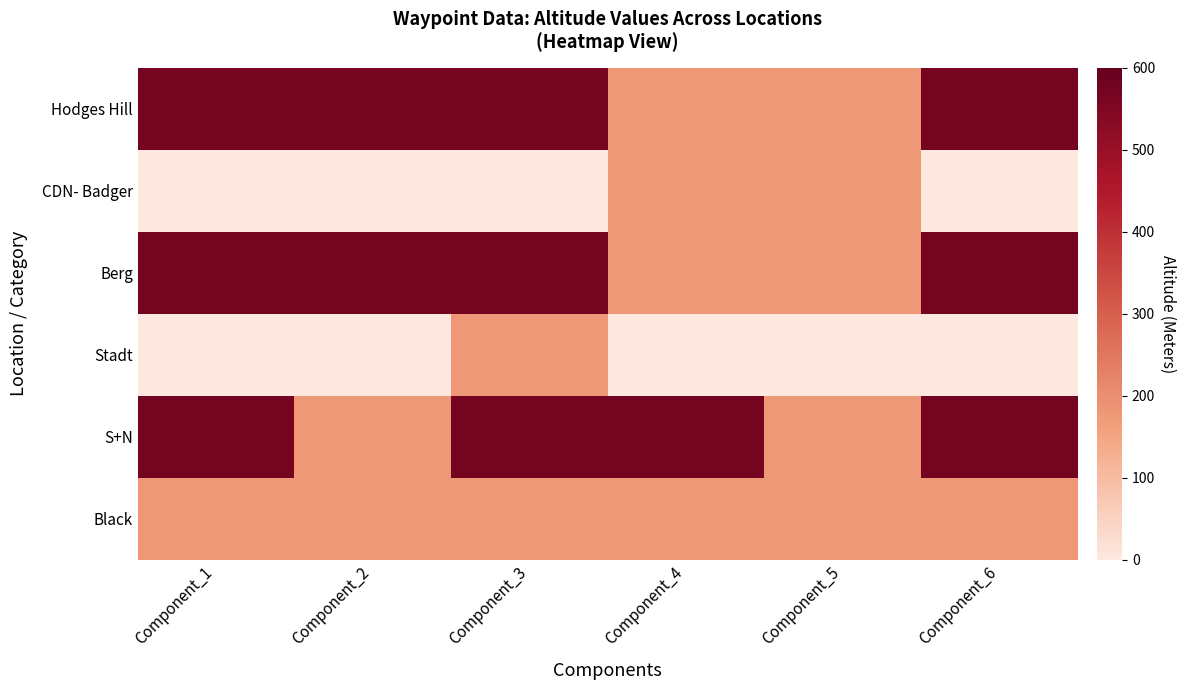

Reading left to right, extract all data points from this chart.

Hodges Hill: Component_1=570	Component_2=570	Component_3=570	Component_4=178	Component_5=178	Component_6=570
CDN- Badger: Component_1=0	Component_2=0	Component_3=0	Component_4=178	Component_5=178	Component_6=0
Berg: Component_1=570	Component_2=570	Component_3=570	Component_4=178	Component_5=178	Component_6=570
Stadt: Component_1=0	Component_2=0	Component_3=178	Component_4=0	Component_5=0	Component_6=0
S+N: Component_1=570	Component_2=178	Component_3=570	Component_4=570	Component_5=178	Component_6=570
Black: Component_1=178	Component_2=178	Component_3=178	Component_4=178	Component_5=178	Component_6=178